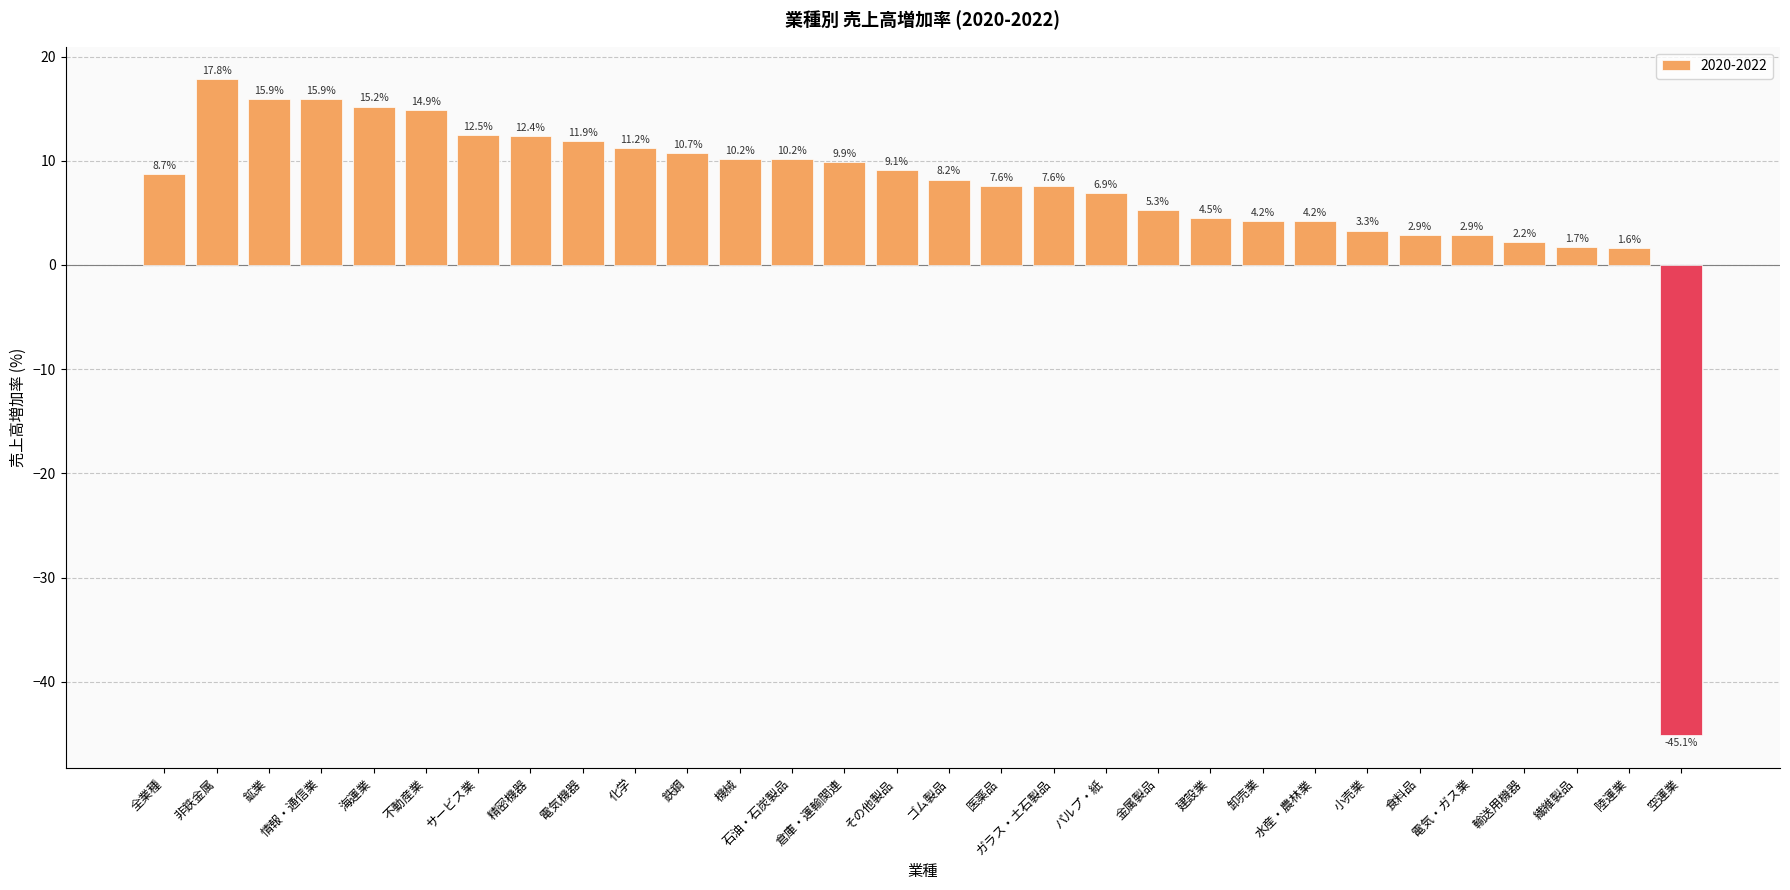

How many data points are less than 8?

14